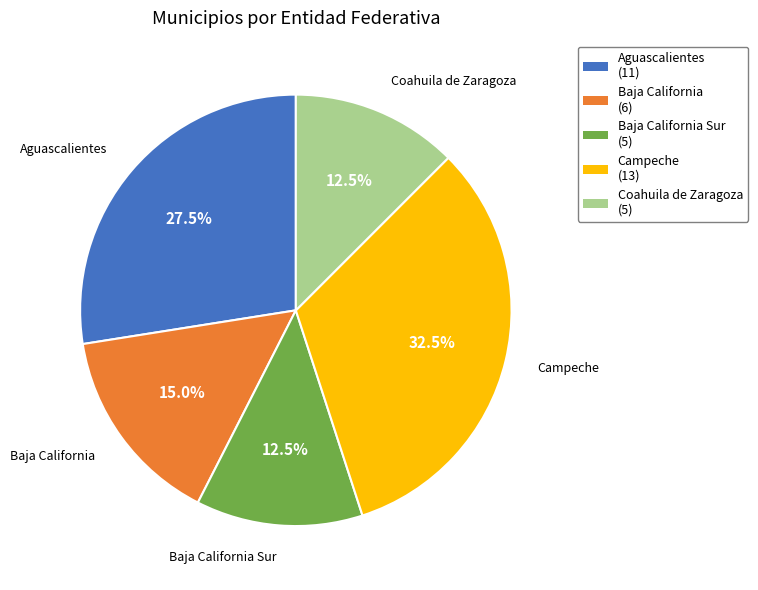

Is there a majority slice in this chart?

No